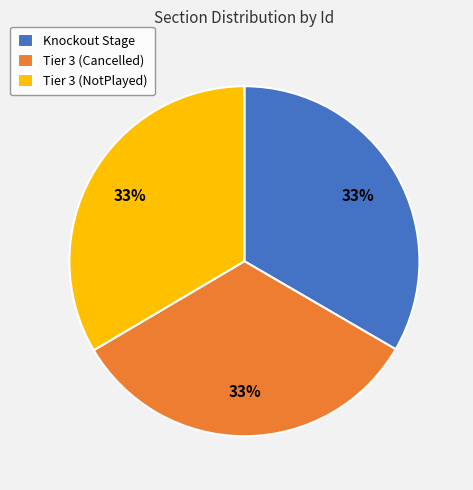

What percentage is the Tier 3 (NotPlayed) slice, to the nearest percent?

33%